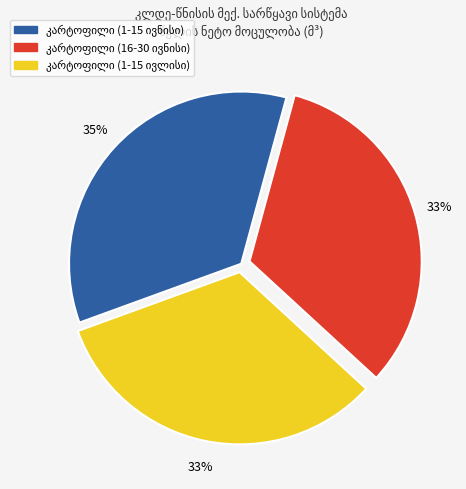

Is there any slice that represents more than half of the pie?

No